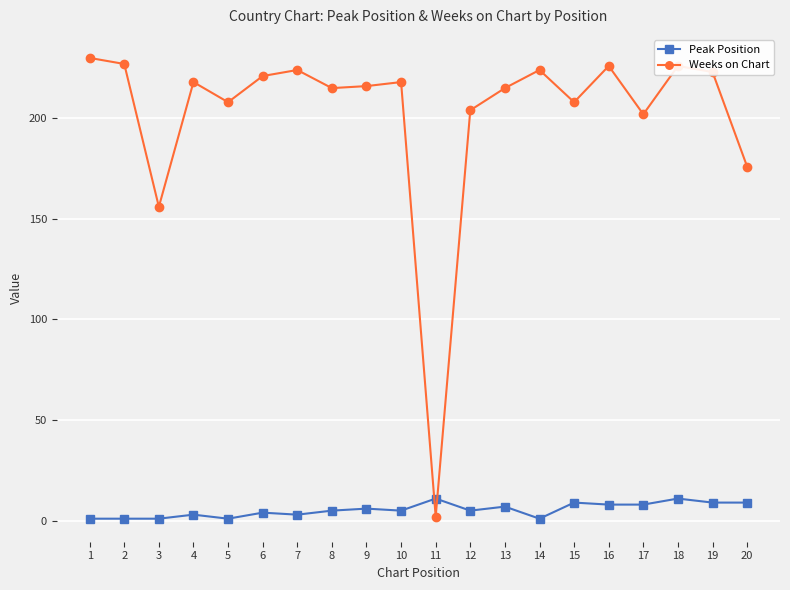

What are all the series names shown in the legend?

Peak Position, Weeks on Chart